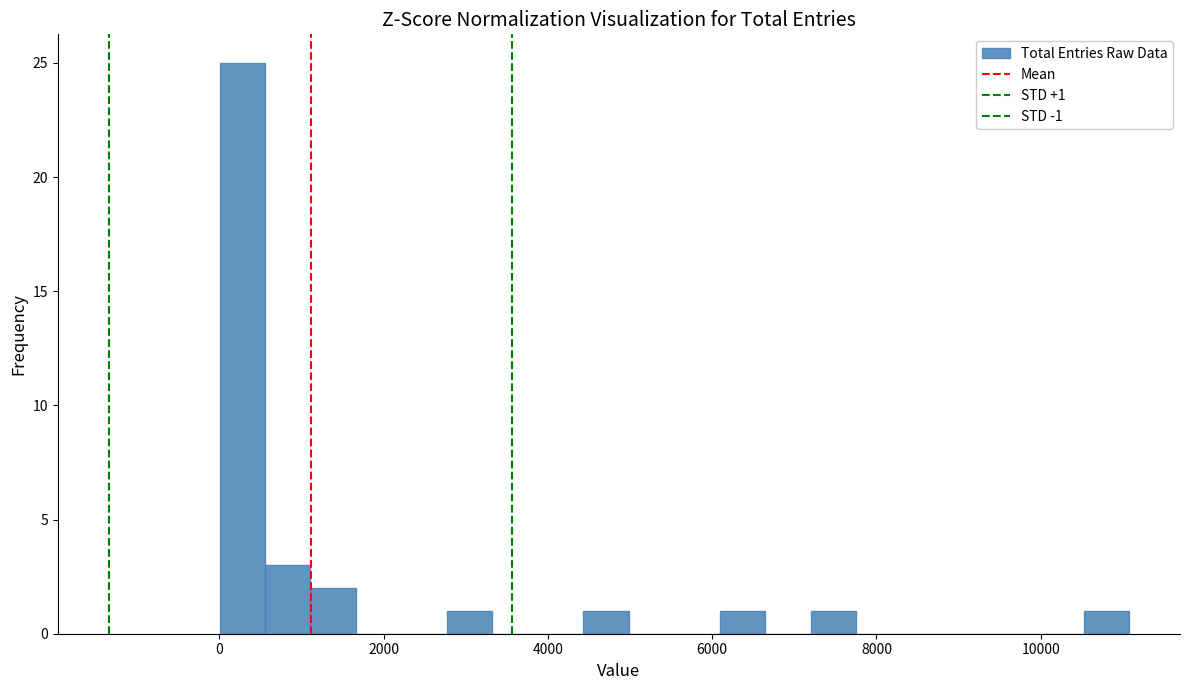

Around what value on the x-axis is the tallest bar? Give the approximate position of its centre, as read against the axis.

200